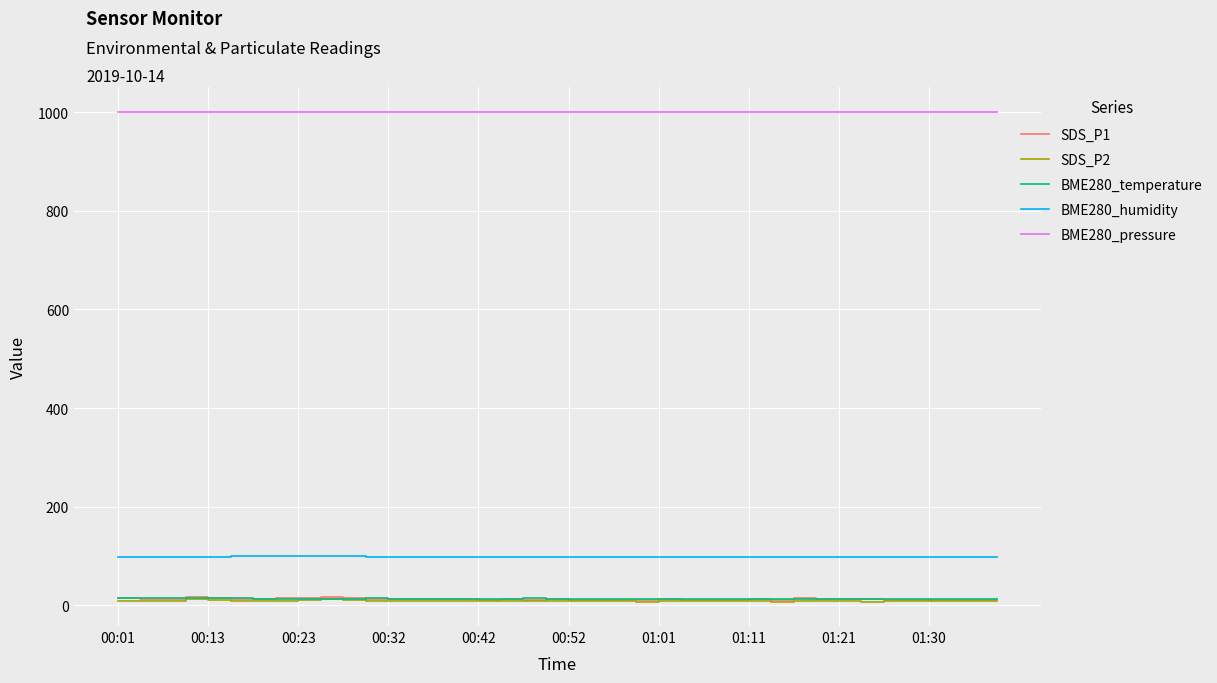

Which series has the widest spread of values?

SDS_P1